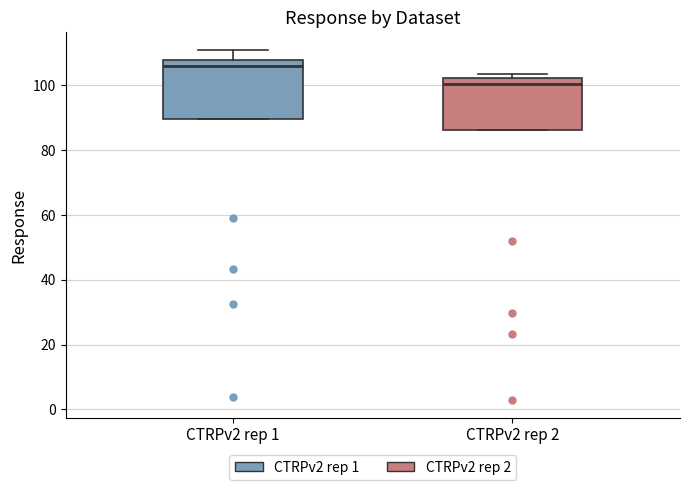

Reading left to right, transcribe this box plot: for each box, give where its median line is, the range the box spans, and where its two whiskers end, as read against the y-axis. The values are not printed on the chart, so give them approximately, as read against the axis.

CTRPv2 rep 1: median 106, box 90 to 108, whiskers 90 to 112
CTRPv2 rep 2: median 100, box 86 to 102, whiskers 86 to 104